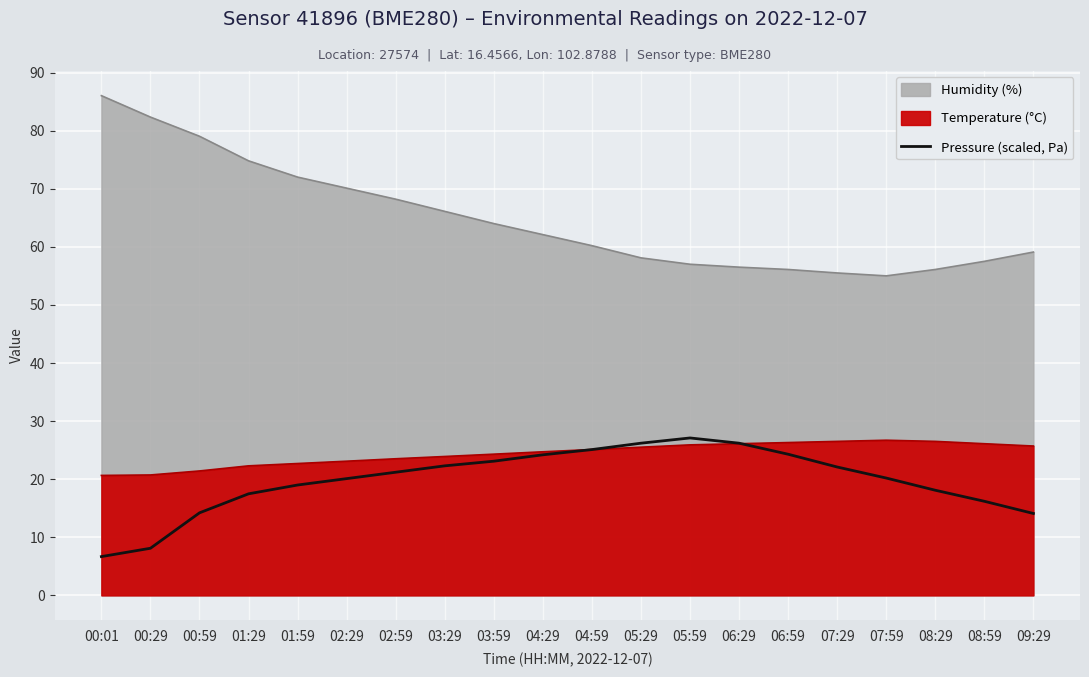

What is the difference between the maximum and minimum values?

20.4